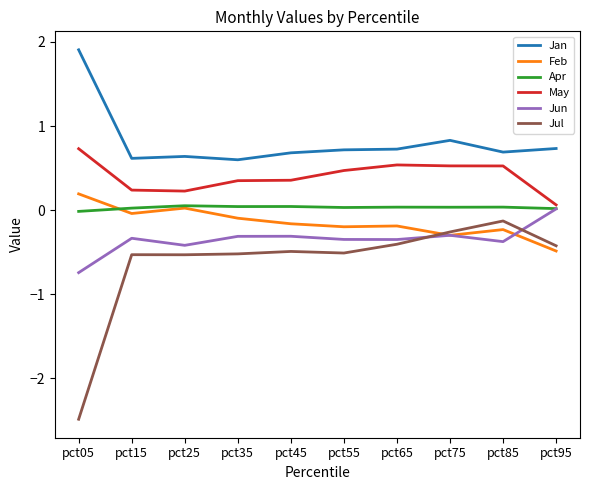

At which label does Feb first exceed 0?

pct05